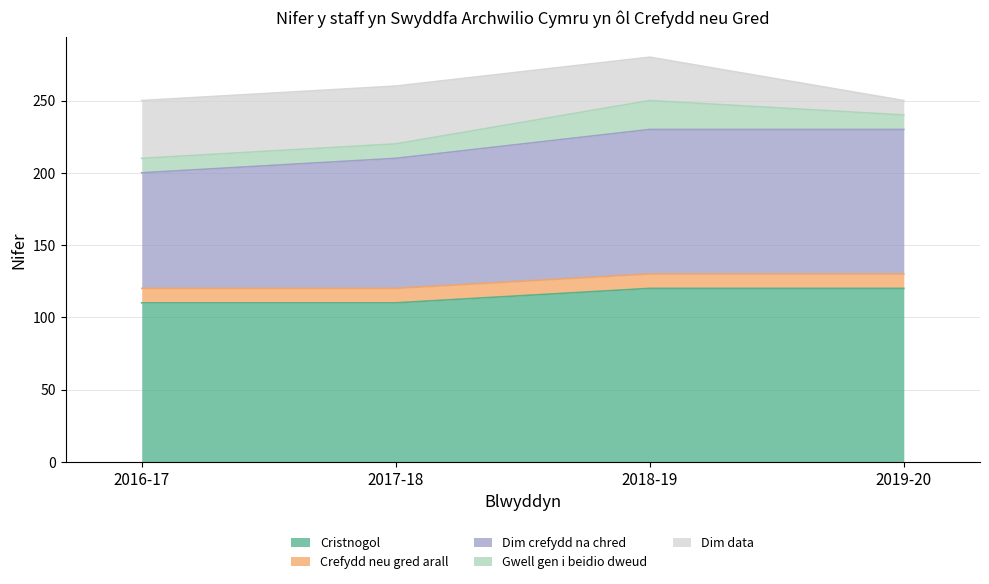

What are all the series names shown in the legend?

Cristnogol, Crefydd neu gred arall, Dim crefydd na chred, Gwell gen i beidio dweud, Dim data